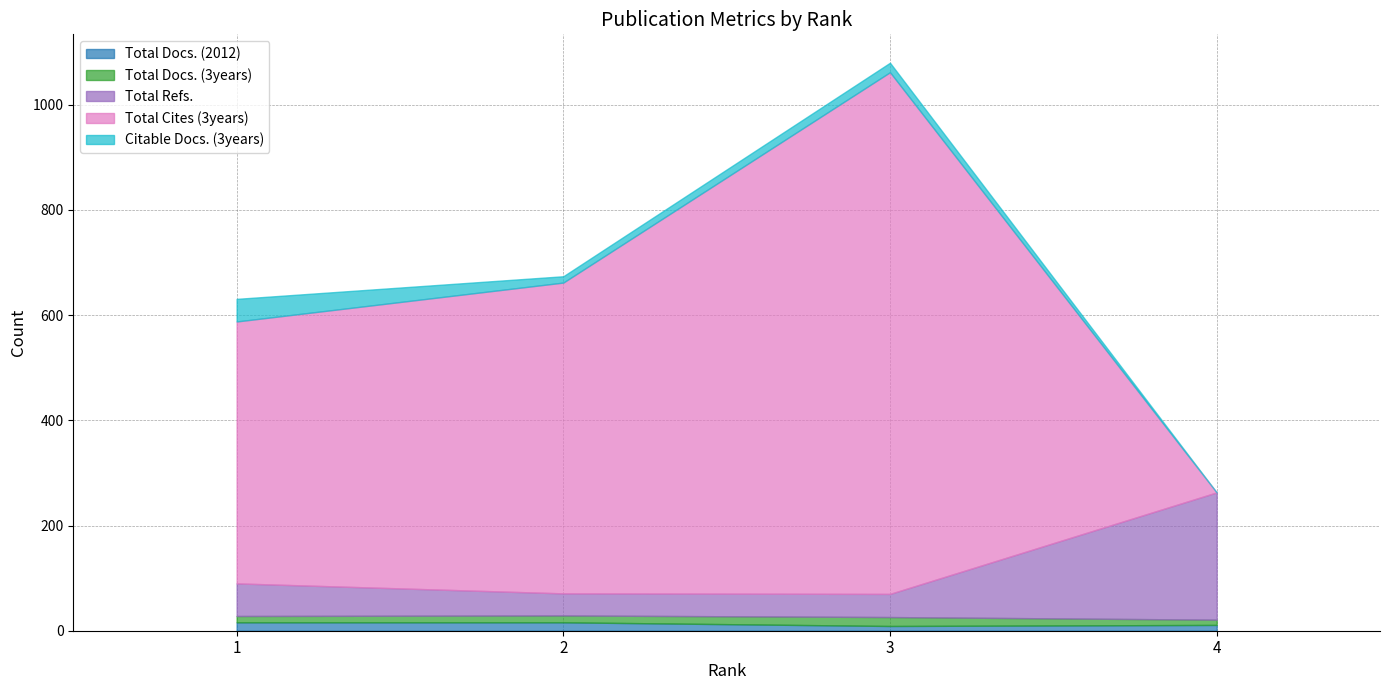

What is the spread (max minus min) of values at 4?

242